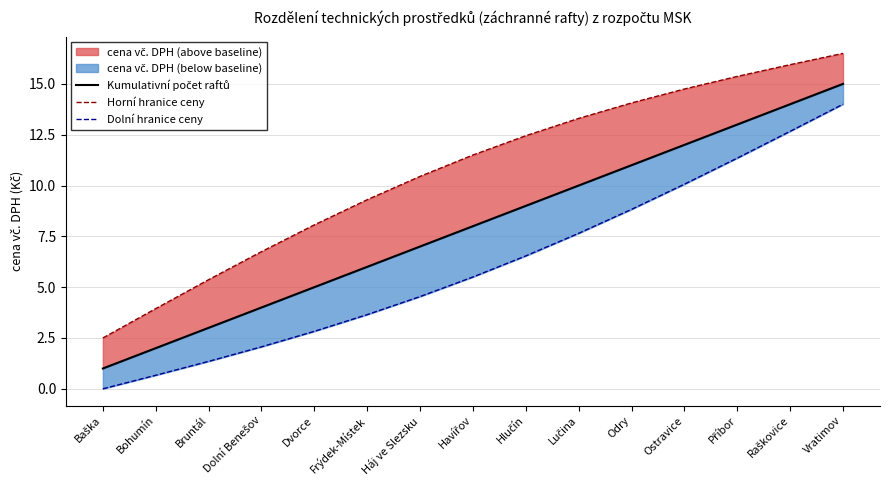

How many positive values does the Dolní hranice ceny series have?

14